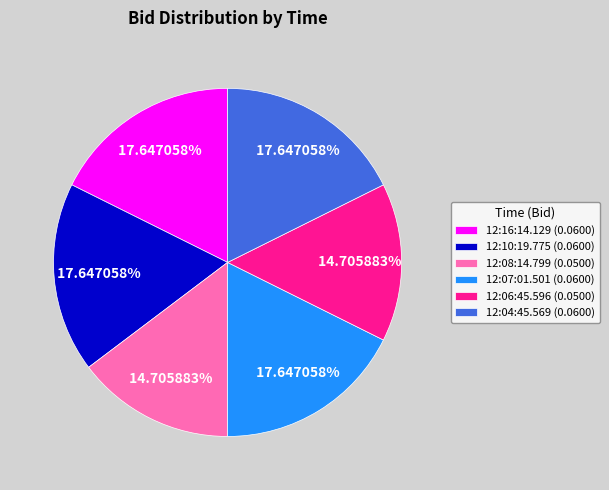

Is there a majority slice in this chart?

No